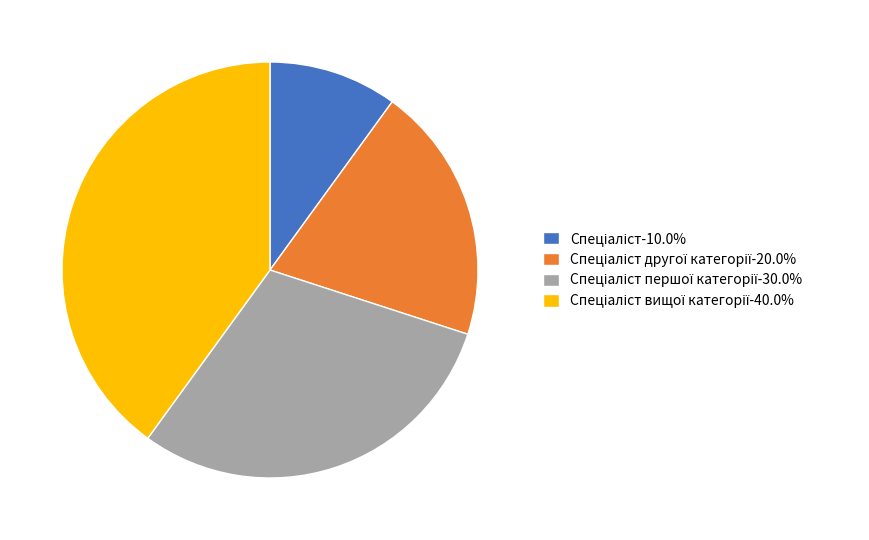

Is there any slice that represents more than half of the pie?

No